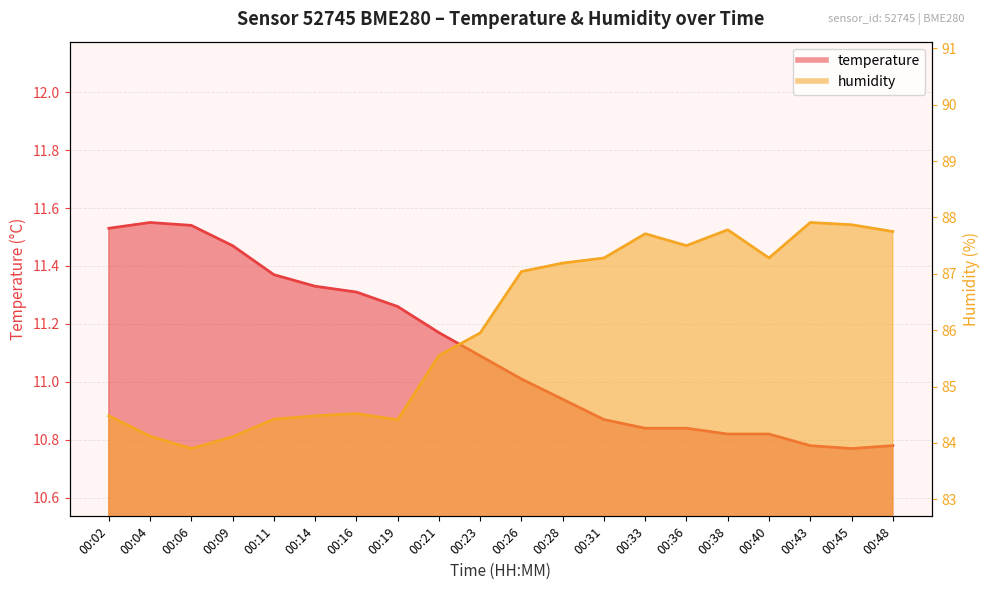

Reading right to left, transcribe all the data shown in this chart.

temperature: 10.8	10.8	10.8	10.8	10.8	10.8	10.8	10.9	10.9	11.0	11.1	11.2	11.3	11.3	11.3	11.4	11.5	11.5	11.6	11.5
humidity: 87.8	87.9	87.9	87.3	87.8	87.5	87.7	87.3	87.2	87.0	86.0	85.5	84.4	84.5	84.5	84.4	84.1	83.9	84.1	84.5